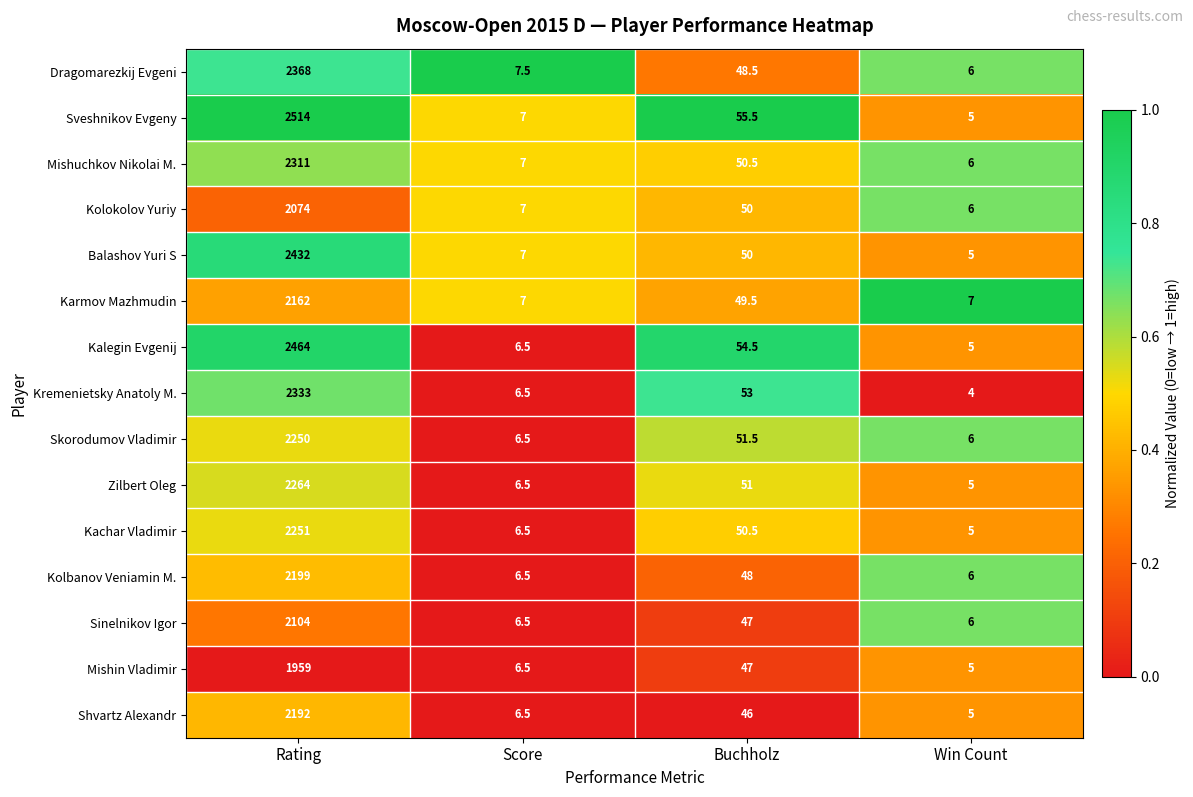

Rank the categories by Shvartz Alexandr value from highest to lowest.

Rating, Buchholz, Score, Win Count